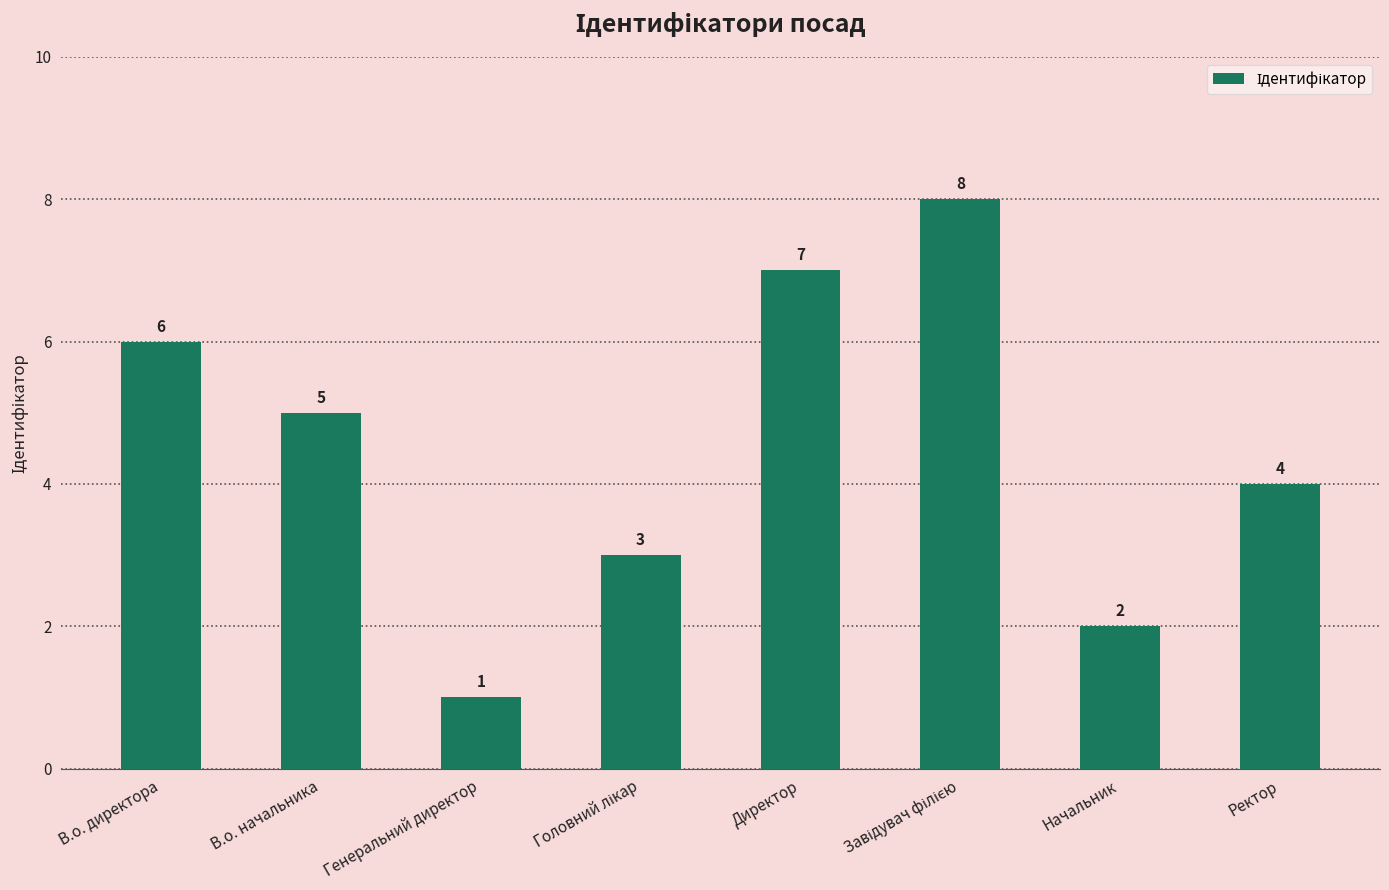

Reading left to right, list all the values displayed in this chart.

6	5	1	3	7	8	2	4